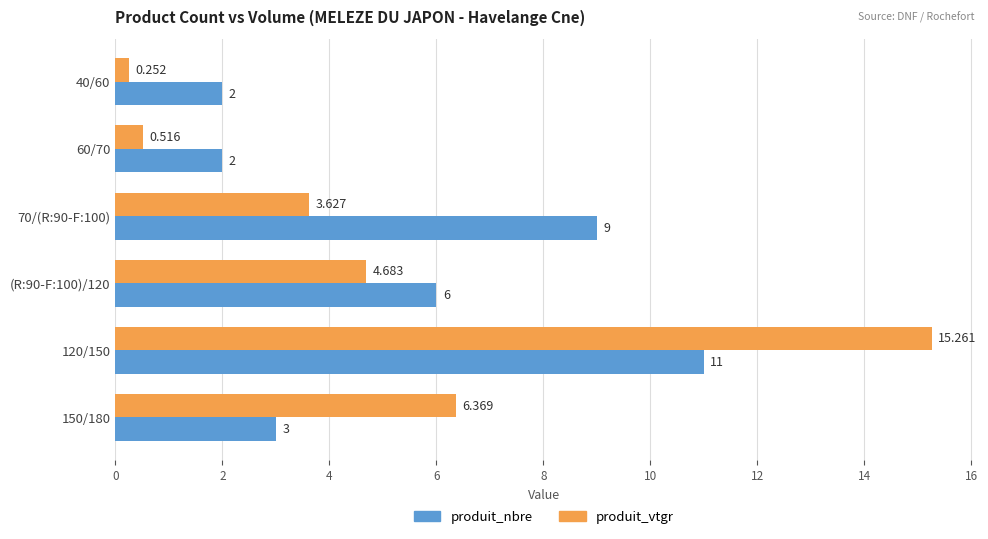

Rank the series by their maximum value, from lowest to highest.

produit_nbre, produit_vtgr